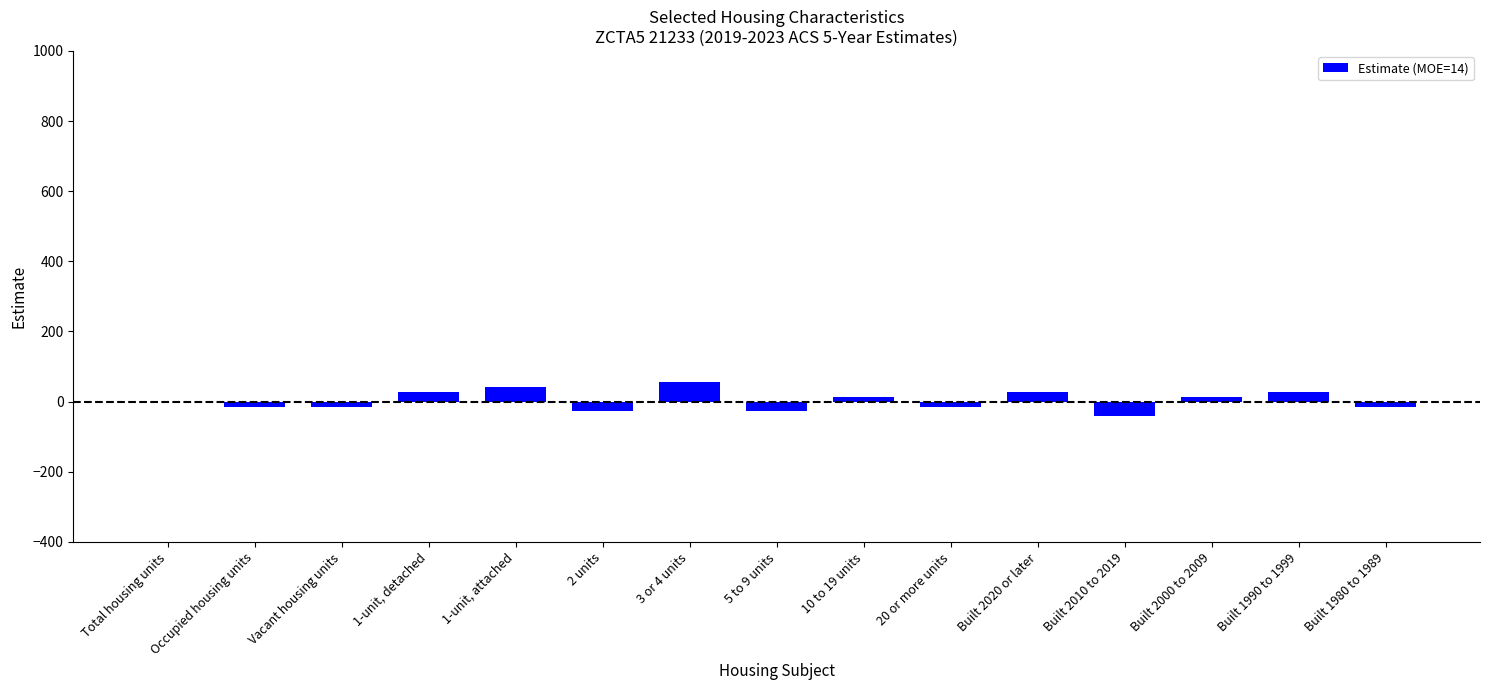

Count the number of data series in this chart.

1